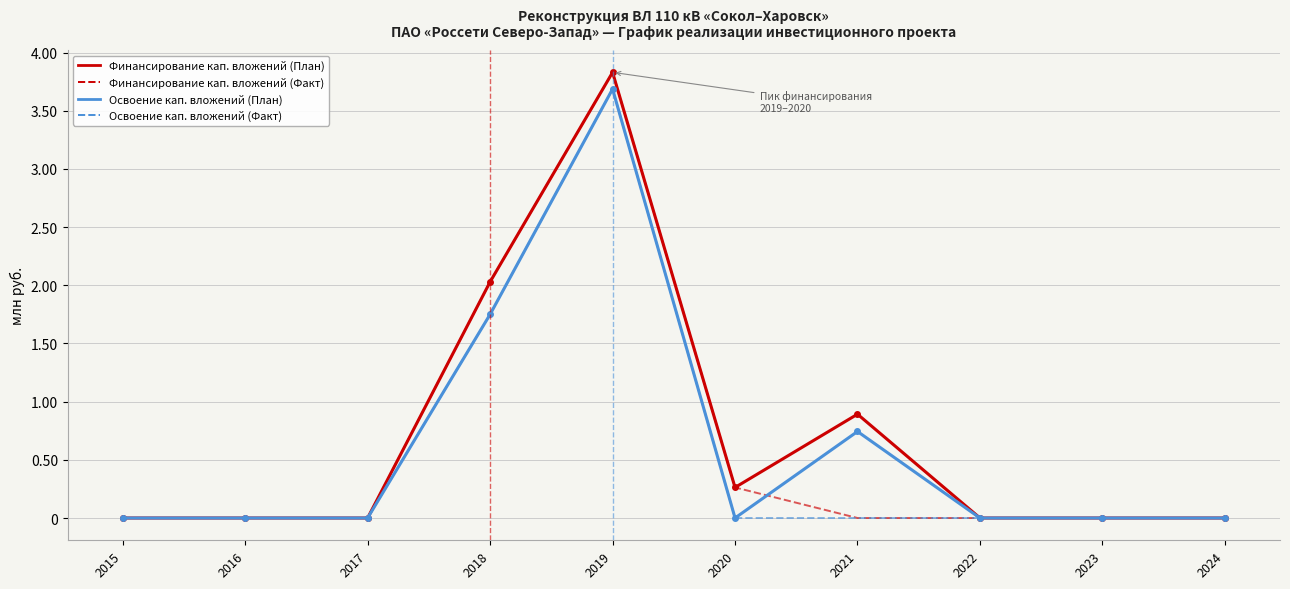

What is the highest value of the Освоение кап. вложений (План) series?

3.7